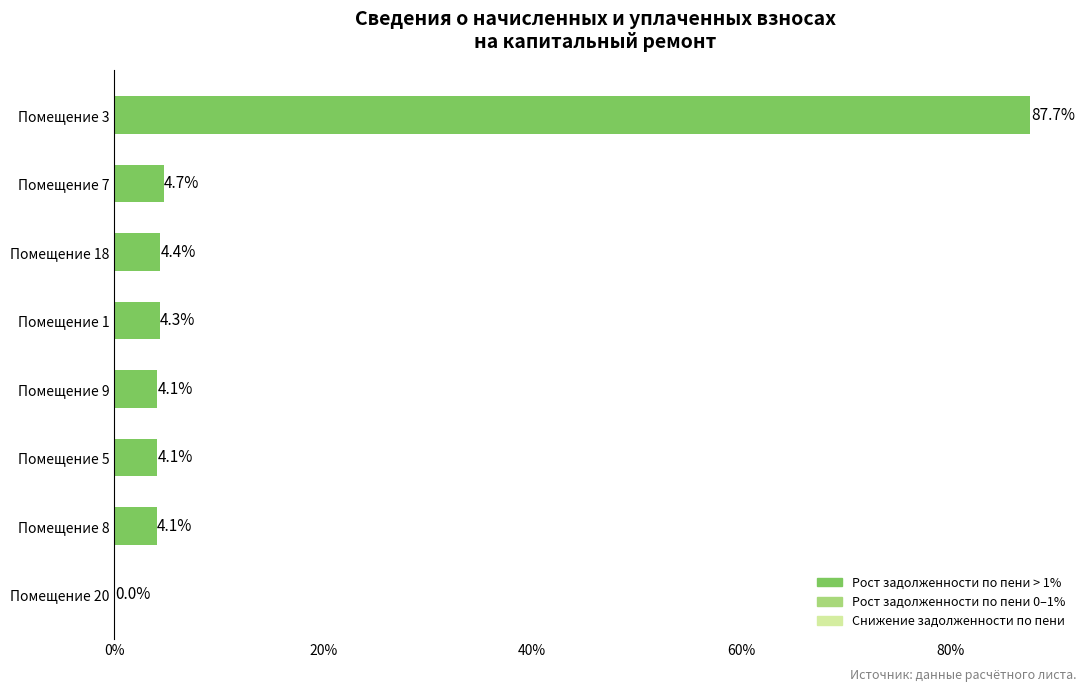

What is the sum of all values?

113.4